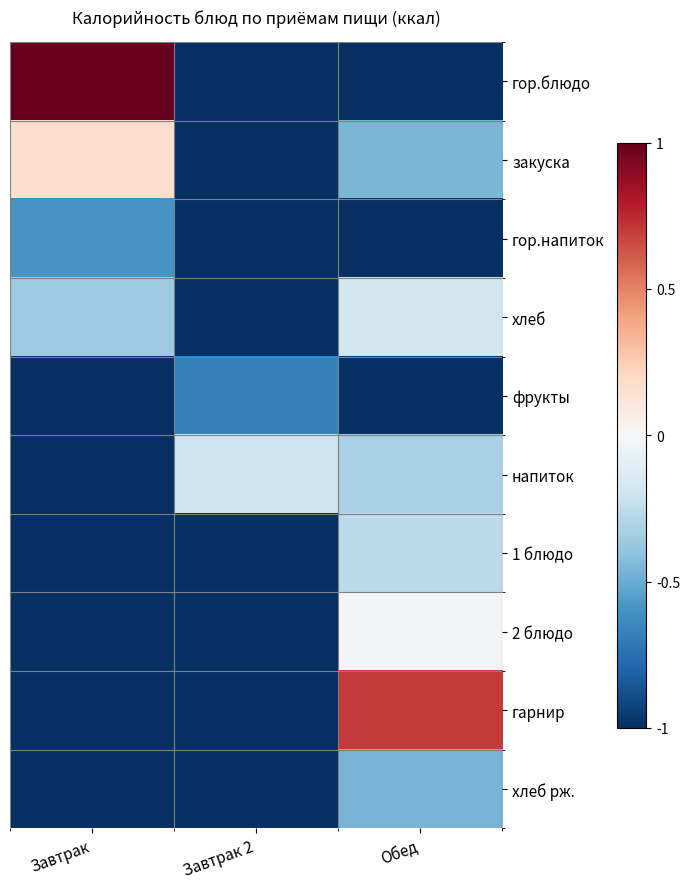

What is the sum of the гарнир values at Завтрак and Завтрак 2?

-2.0